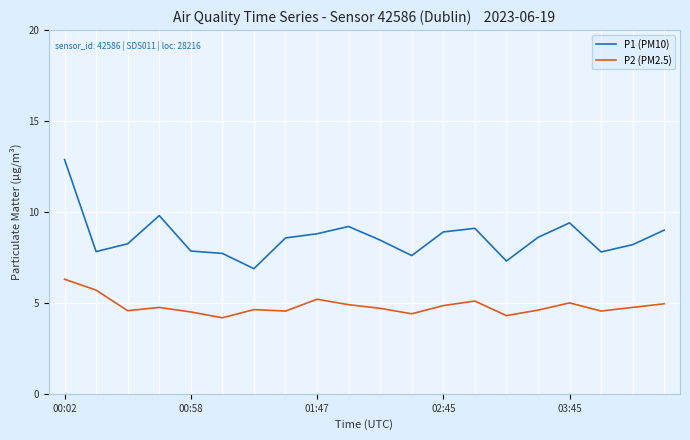

What is the difference between the second highest and second lowest values in the P1 (PM10) series?

2.5